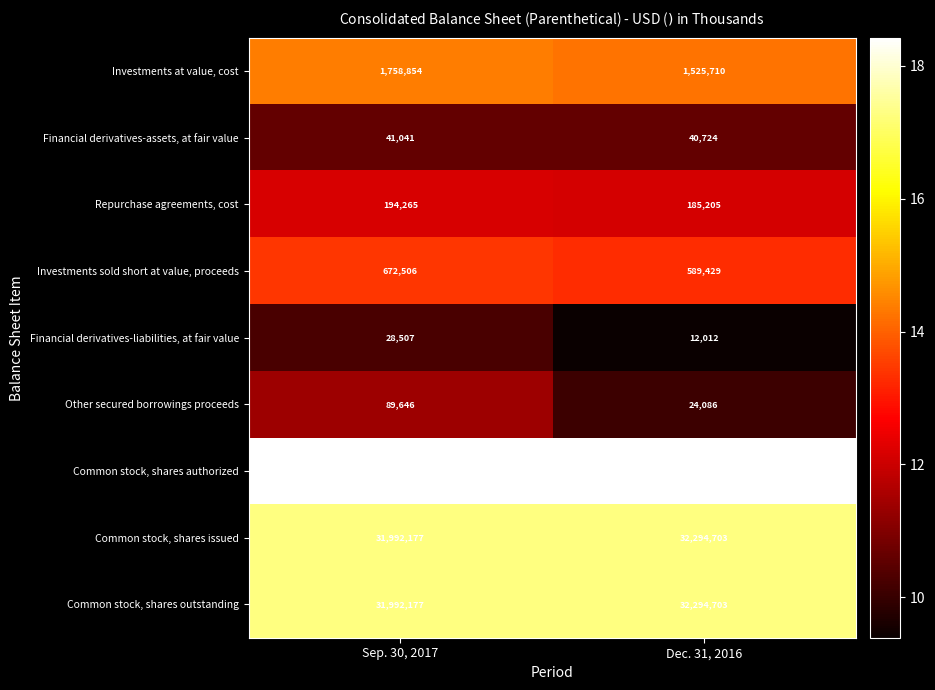

What is the smallest value displayed?

12012